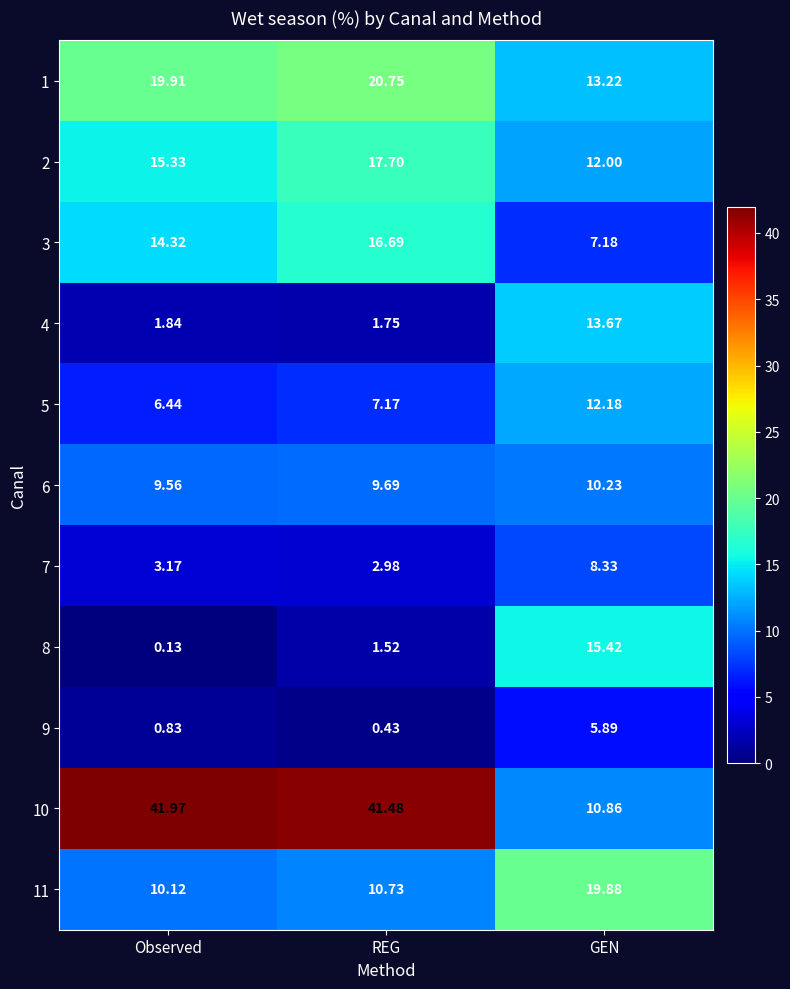

Where is 3 nearest to the value 11?

Observed